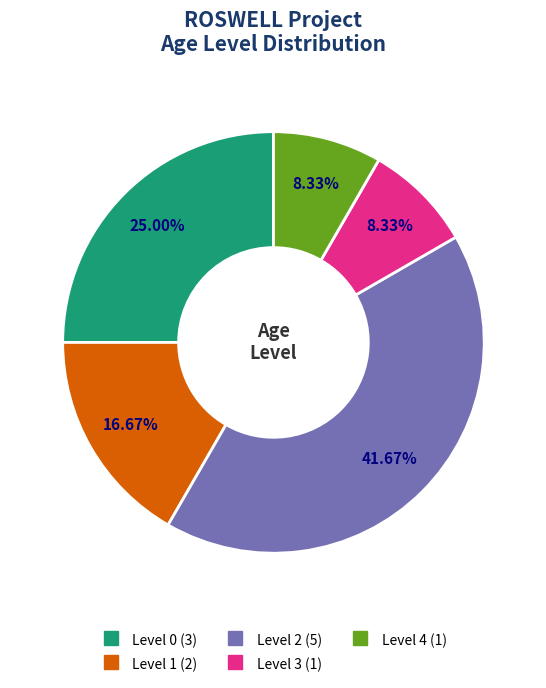

Between Level 4 and Level 1, which is larger?

Level 1